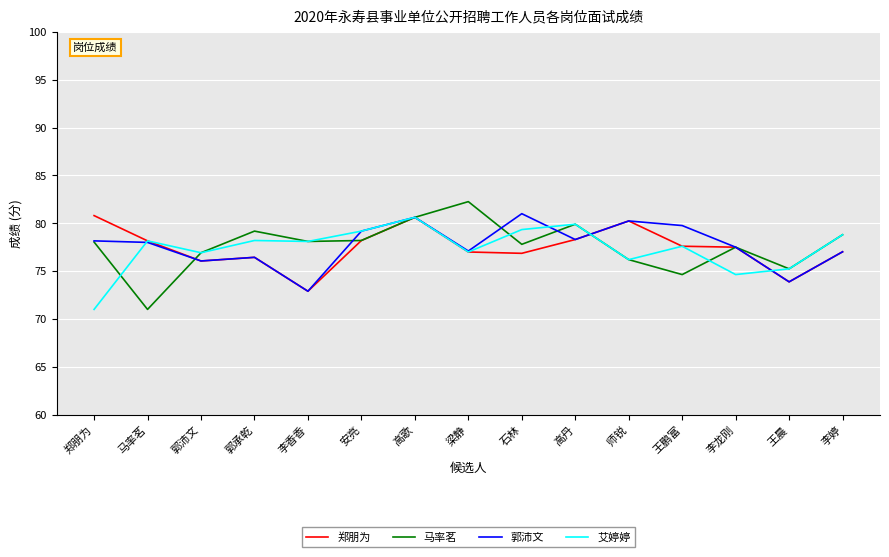

What position from the left is 石林?

9